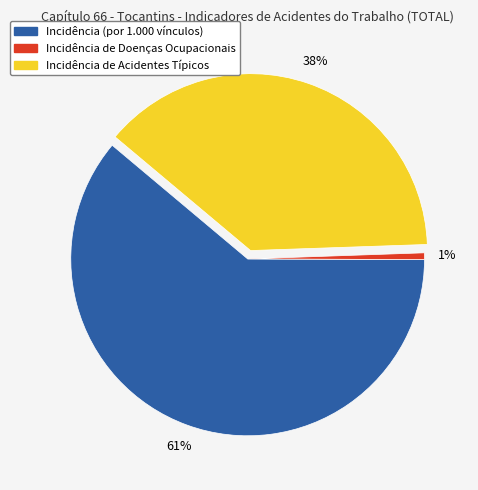

To the nearest percent, what is the combined percentage of Incidência de Acidentes Típicos and Incidência (por 1.000 vínculos)?

99%